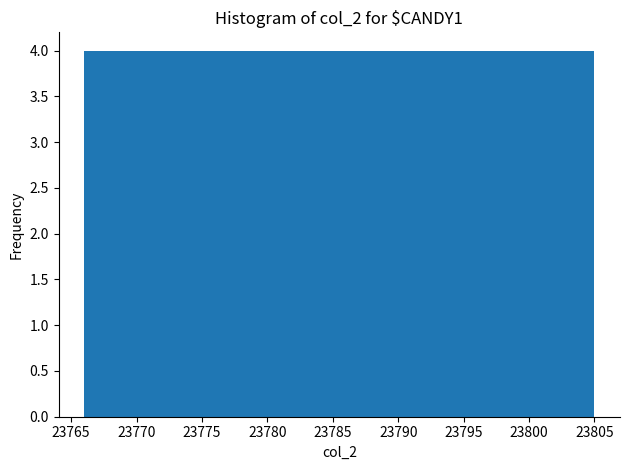

Reading left to right, list every bar in this chart as the range it spans on the x-axis followed by its height. Neither the bar edges nor the heights are printed on the chart, so give them approximately, as read against the axes.

23766.0 to 23769.9: 4
23769.9 to 23773.8: 4
23773.8 to 23777.7: 4
23777.7 to 23781.6: 4
23781.6 to 23785.5: 4
23785.5 to 23789.4: 4
23789.4 to 23793.3: 4
23793.3 to 23797.2: 4
23797.2 to 23801.1: 4
23801.1 to 23805.0: 4